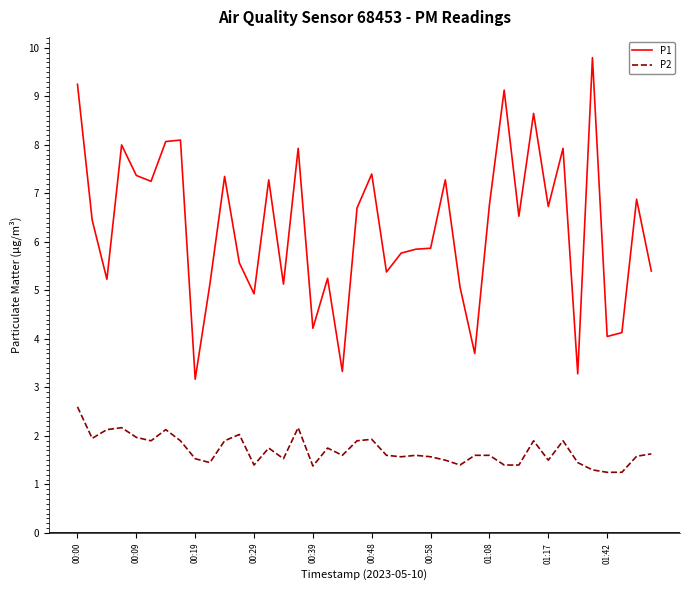

Rank the series by their maximum value, from lowest to highest.

P2, P1